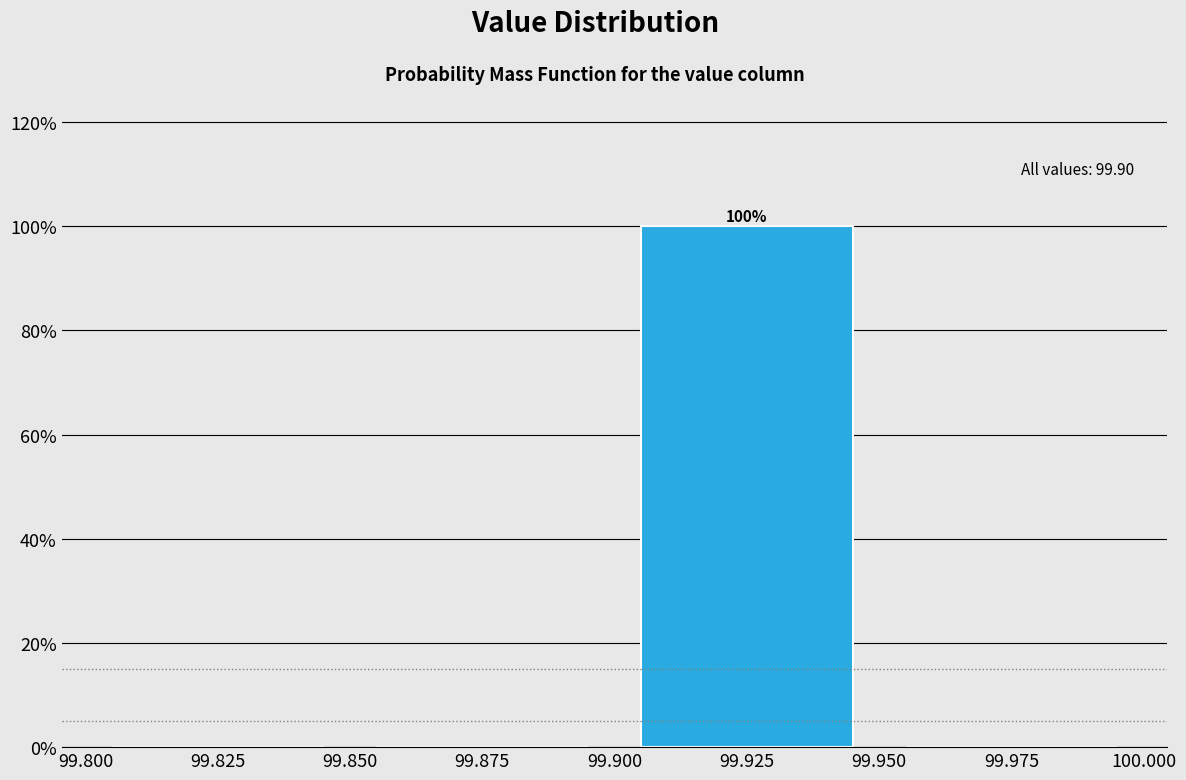

Which range on the x-axis has the tallest bar?

99.900 to 99.950